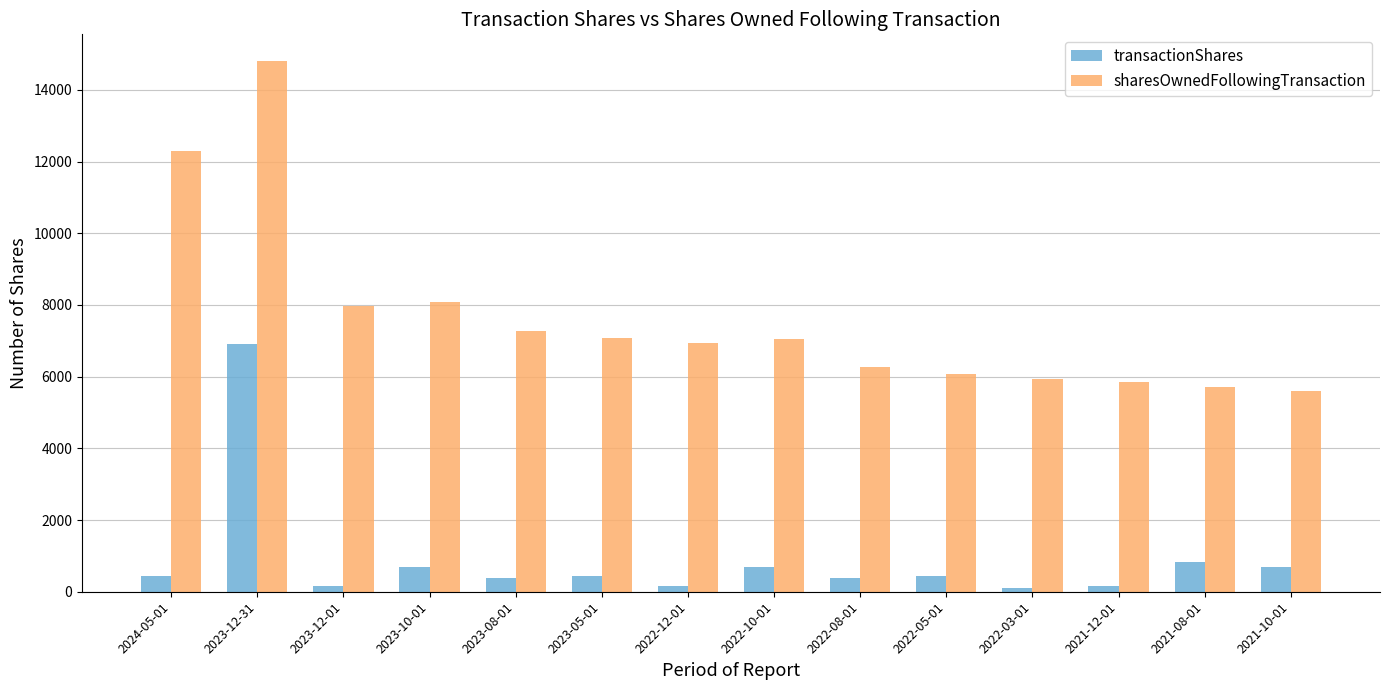

Rank the series by their average value, from lowest to highest.

transactionShares, sharesOwnedFollowingTransaction